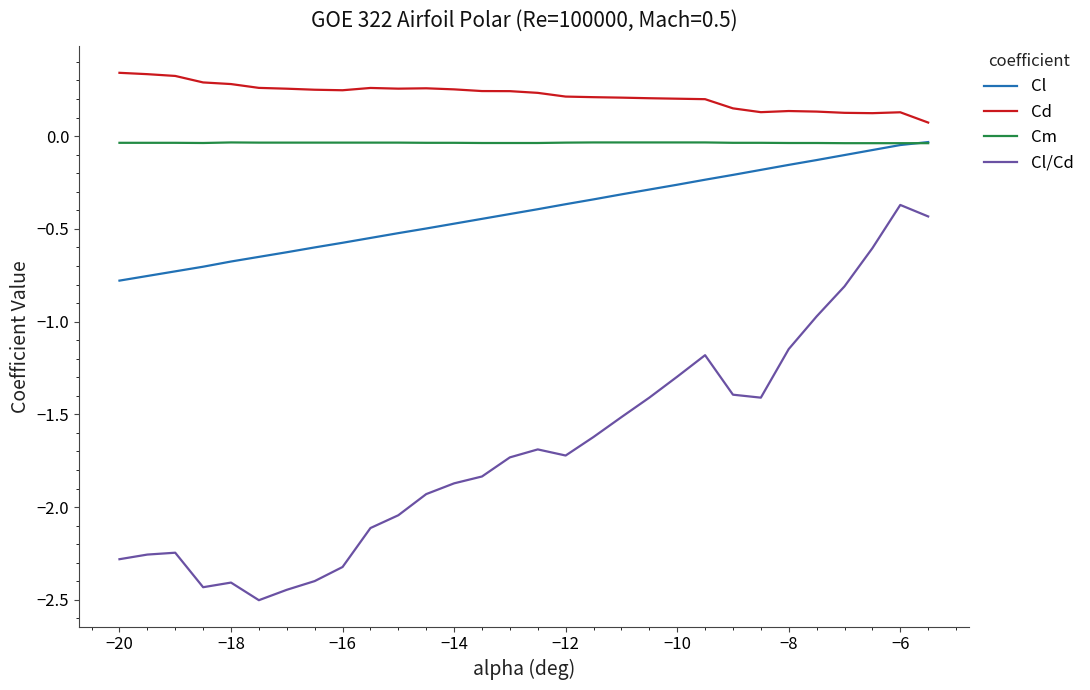

True or false: Cl and Cl/Cd cross at least once.

False